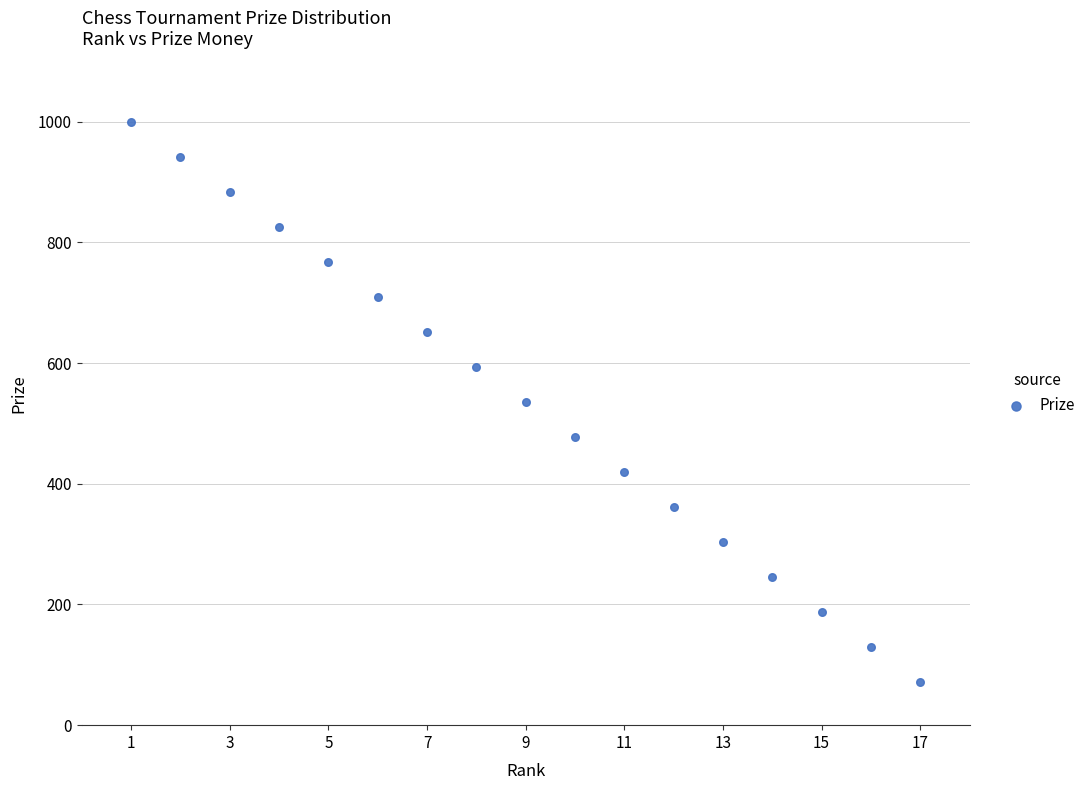

What is the range of Y values (max minus min)?

928